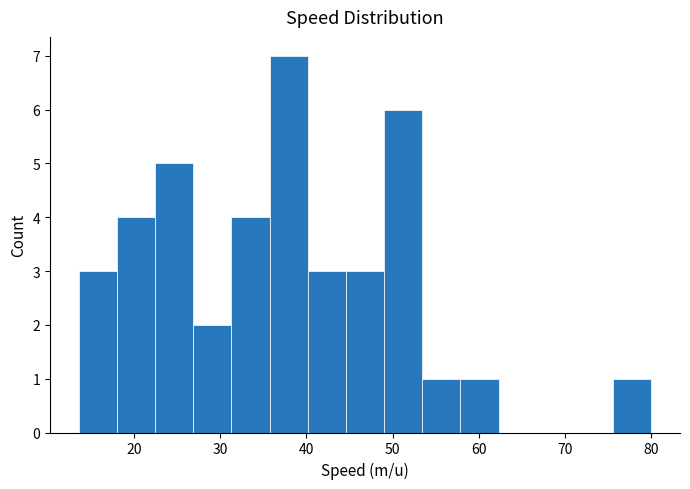

How tall is the bar that spans 18 to 22 on the x-axis? Neither the bar edges nor the heights are printed on the chart, so give them approximately, as read against the axes.

4